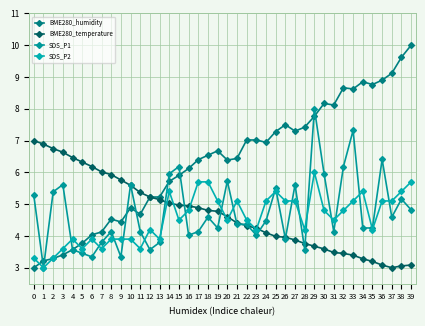

True or false: BME280_humidity has more than 0 interior local peaks.

True